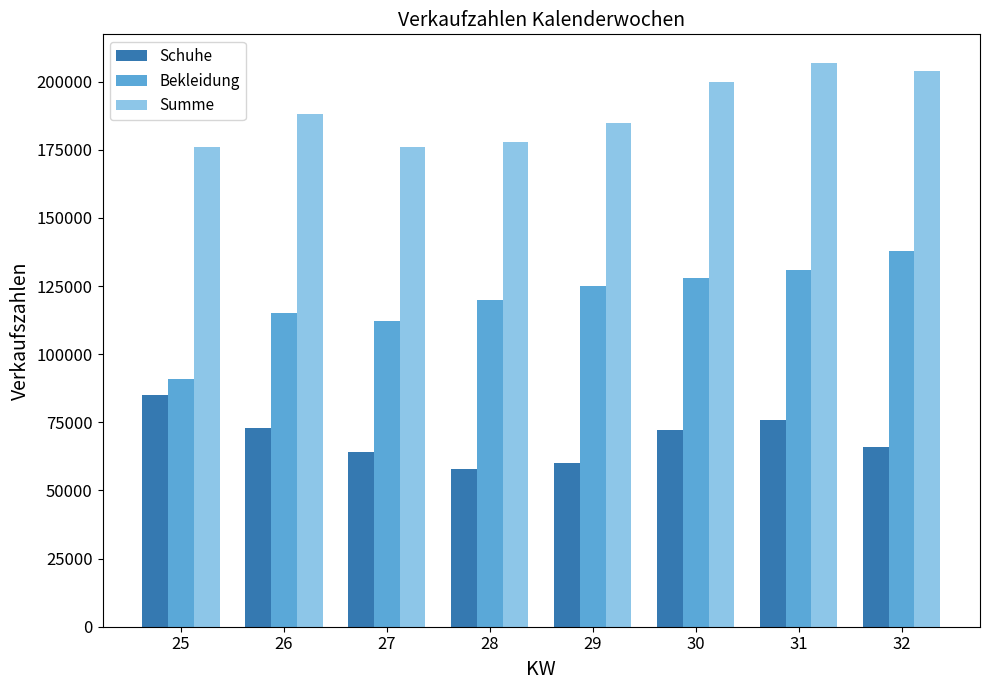

The Bekleidung series shows 120000 at 28. True or false?

True